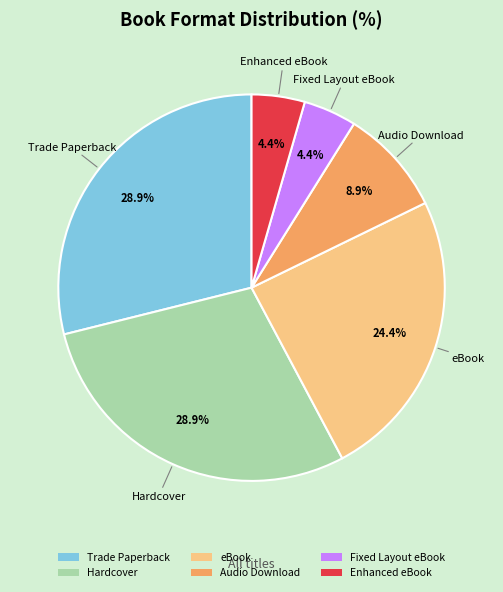

Is it true that Audio Download is 9% of the pie?

True